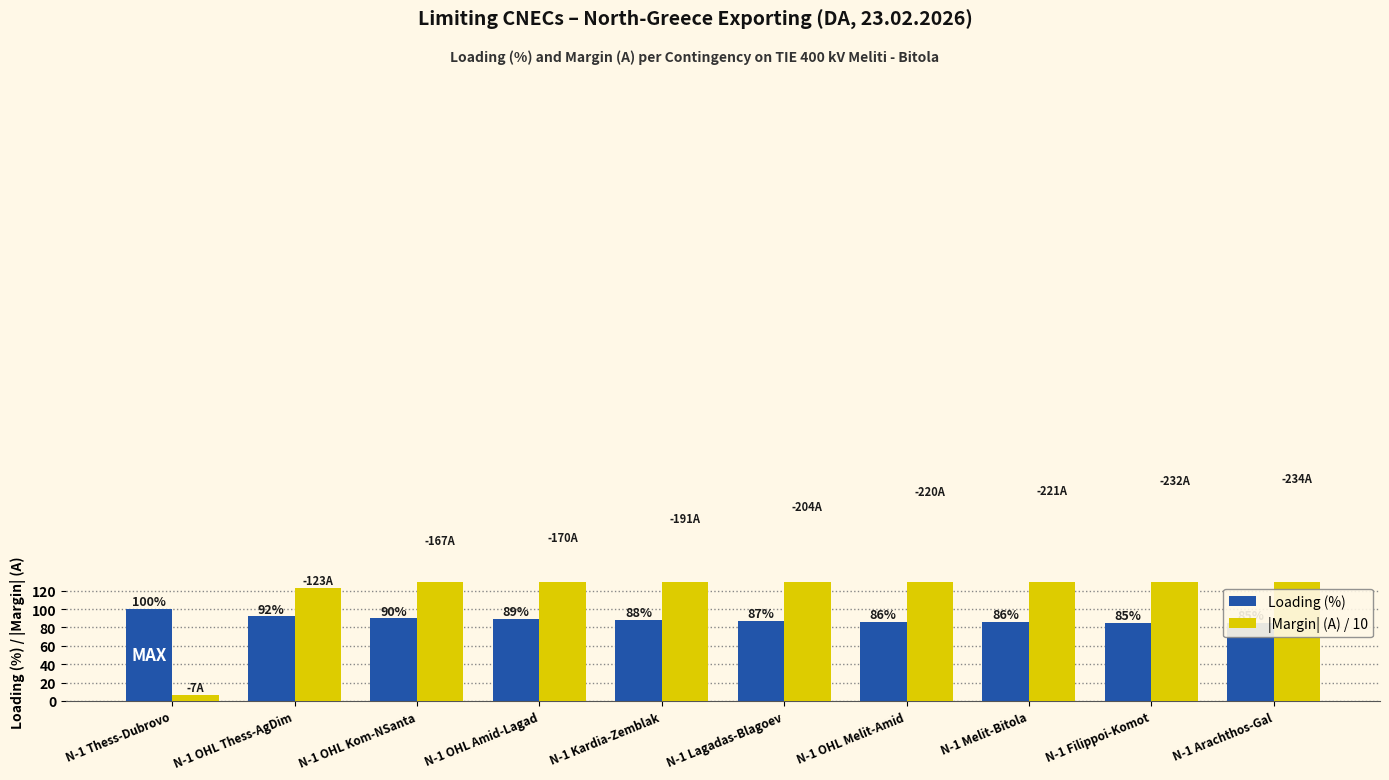

Which series has the widest spread of values?

|Margin| (A) / 10